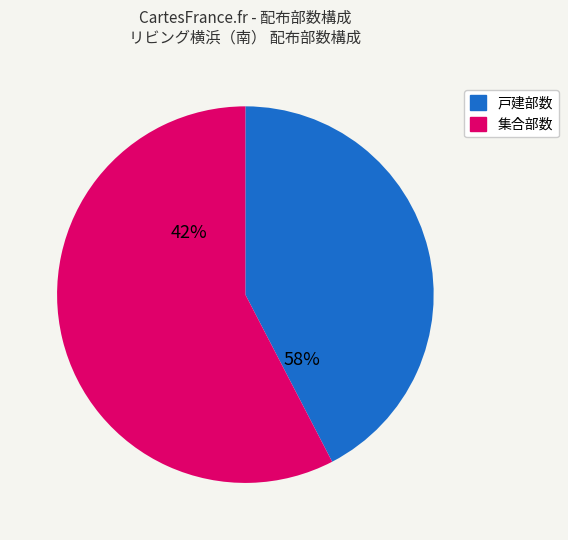

Between 戸建部数 and 集合部数, which is larger?

集合部数